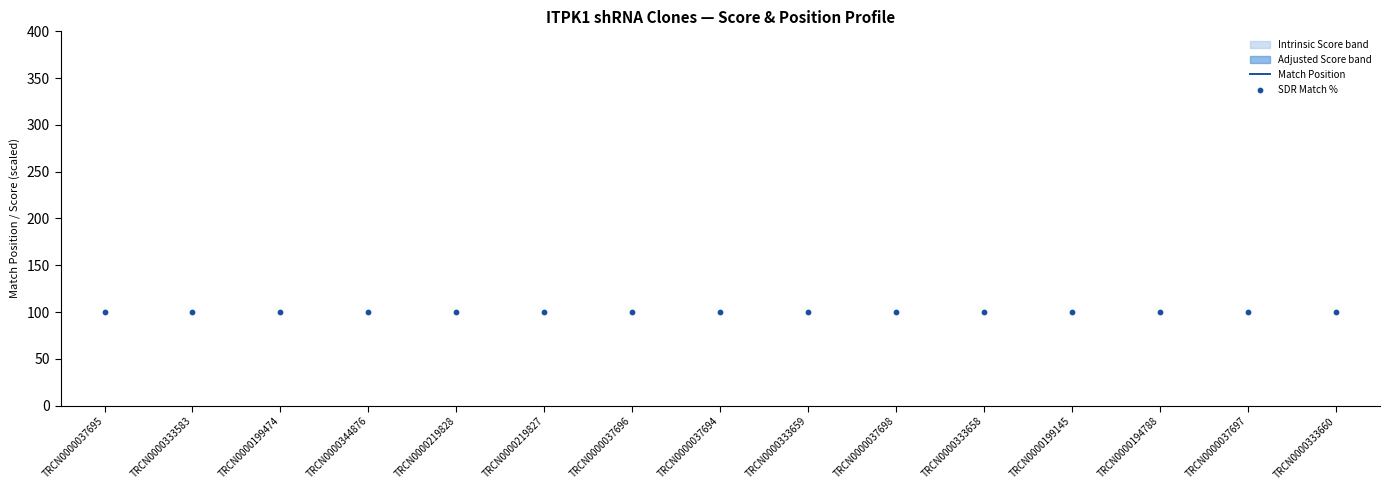

Which series has the largest total across all categories?

Match Position